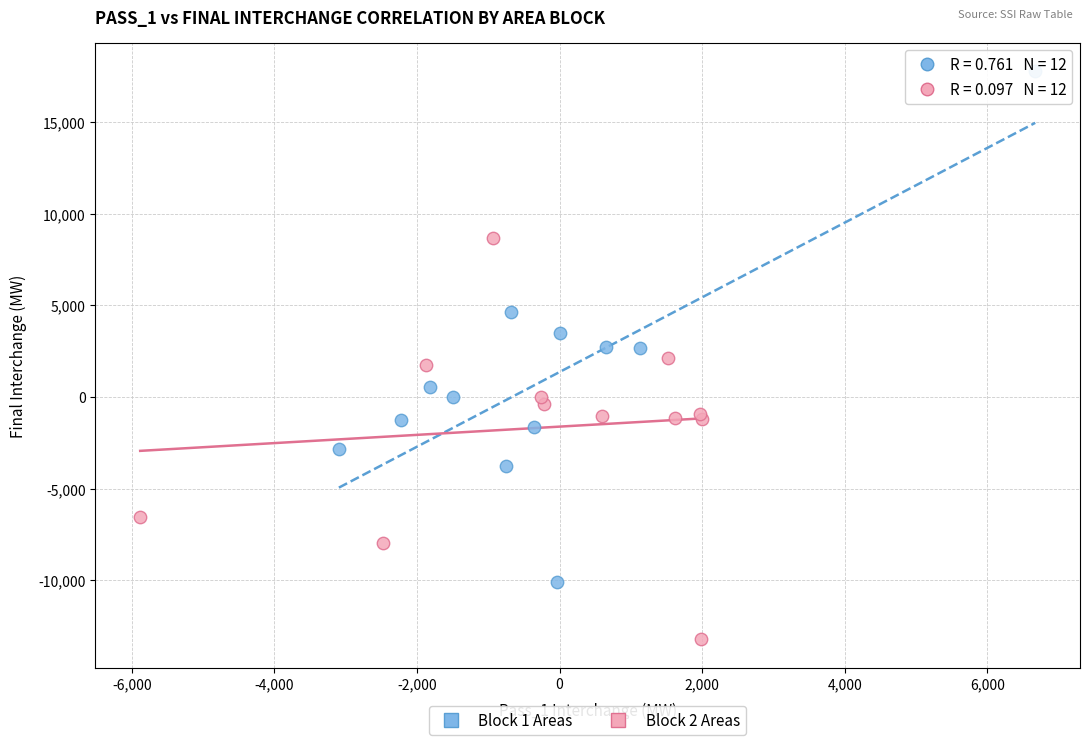

Which series contains the lowest Y value?

Block 2 Areas